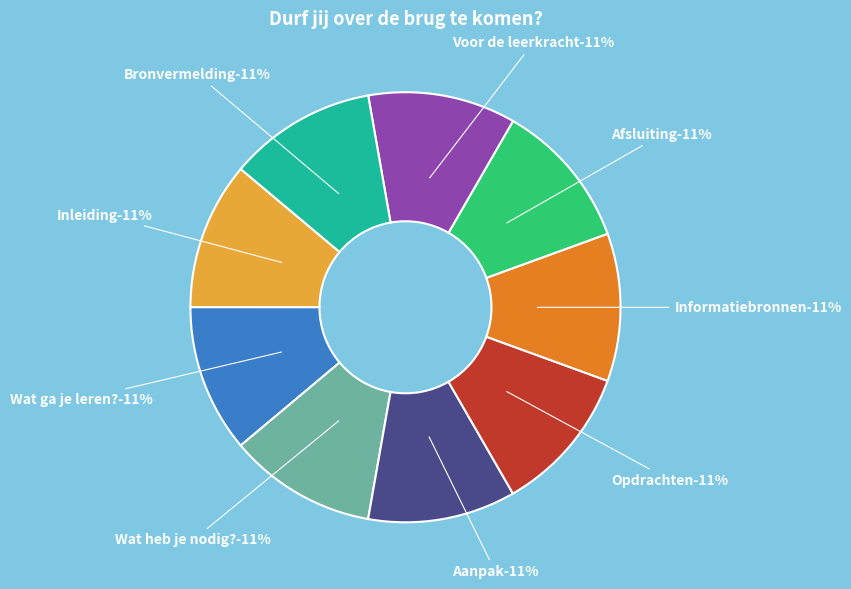

Is the sum of Wat heb je nodig? and Inleiding greater than half?

No